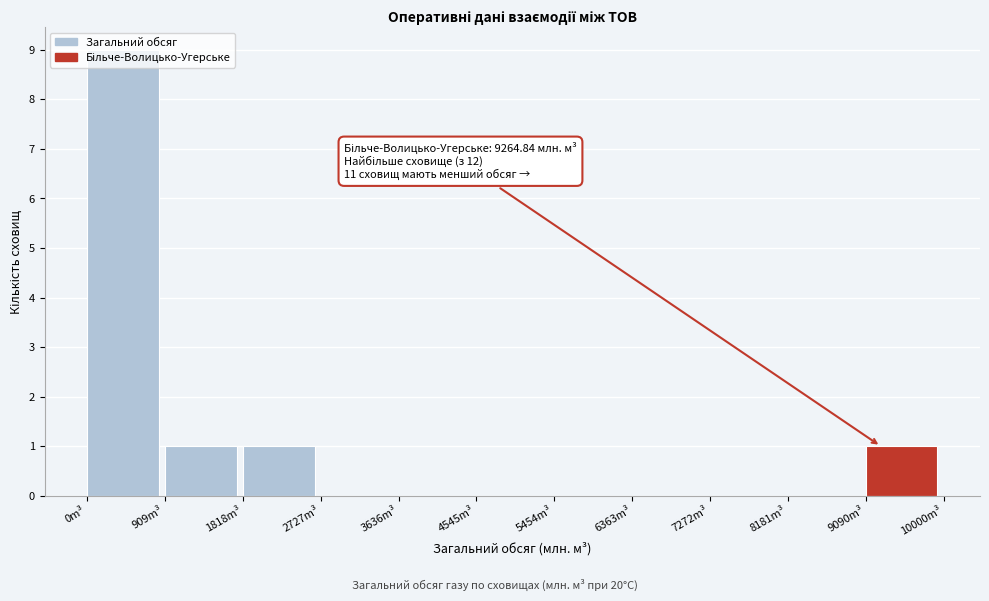

Over which range of the x-axis is the bar tallest?

0 to 900